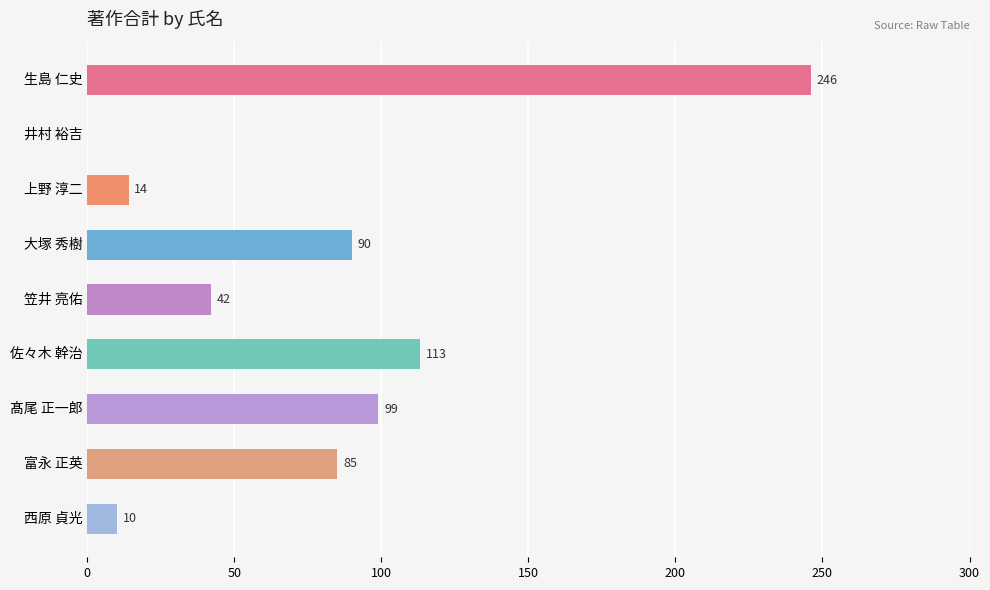

Reading top to bottom, extract all data points from this chart.

生島 仁史=246	井村 裕吉=0	上野 淳二=14	大塚 秀樹=90	笠井 亮佑=42	佐々木 幹治=113	髙尾 正一郎=99	富永 正英=85	西原 貞光=10